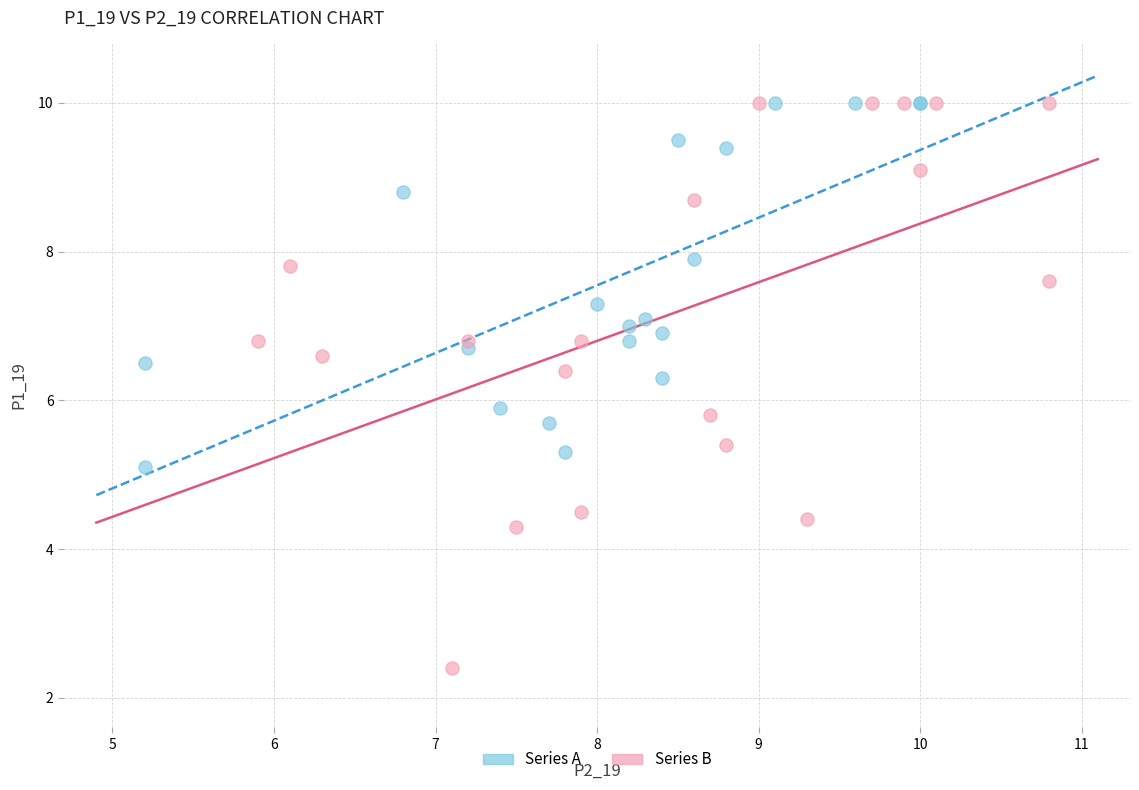

What are all the series names shown in the legend?

Series A, Series B